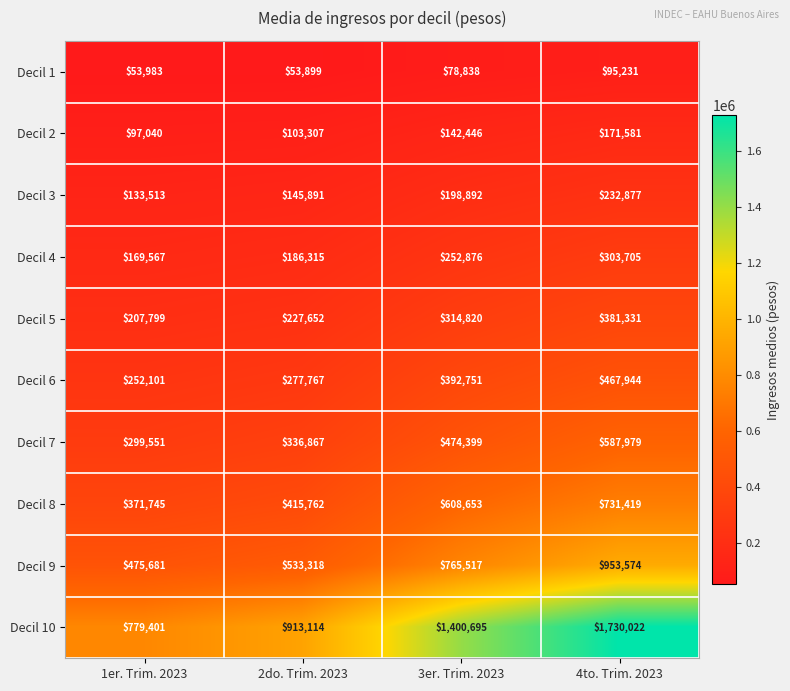

The value of Decil 3 at 1er. Trim. 2023 is 133513. True or false?

True